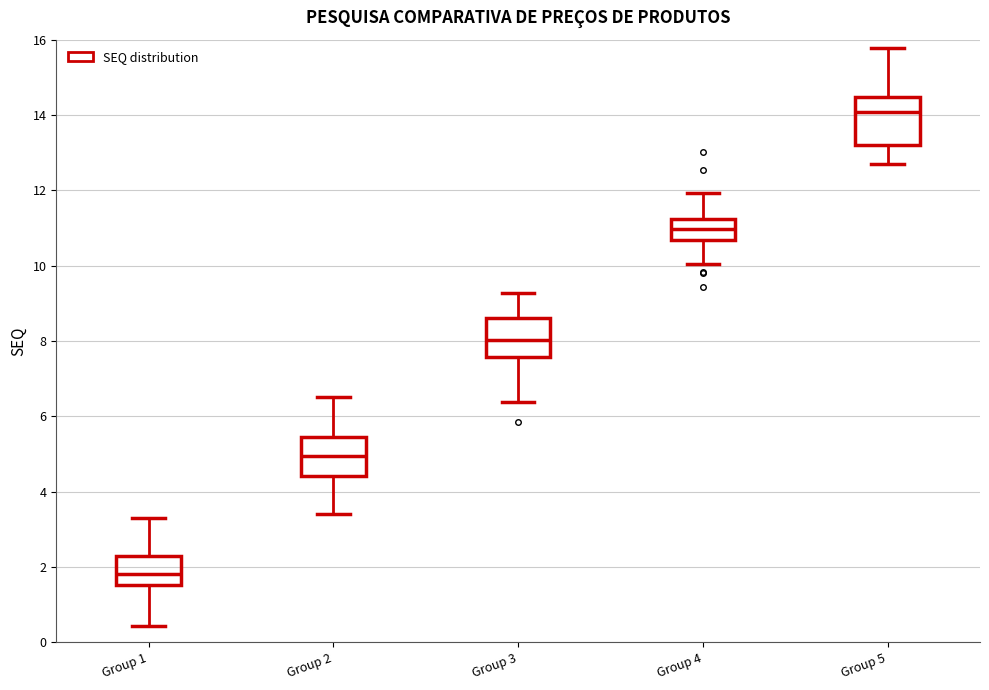

Where does the lower whisker of the box for Group 2 end on the y-axis? The values are not printed on the chart, so give them approximately, as read against the axis.

3.4